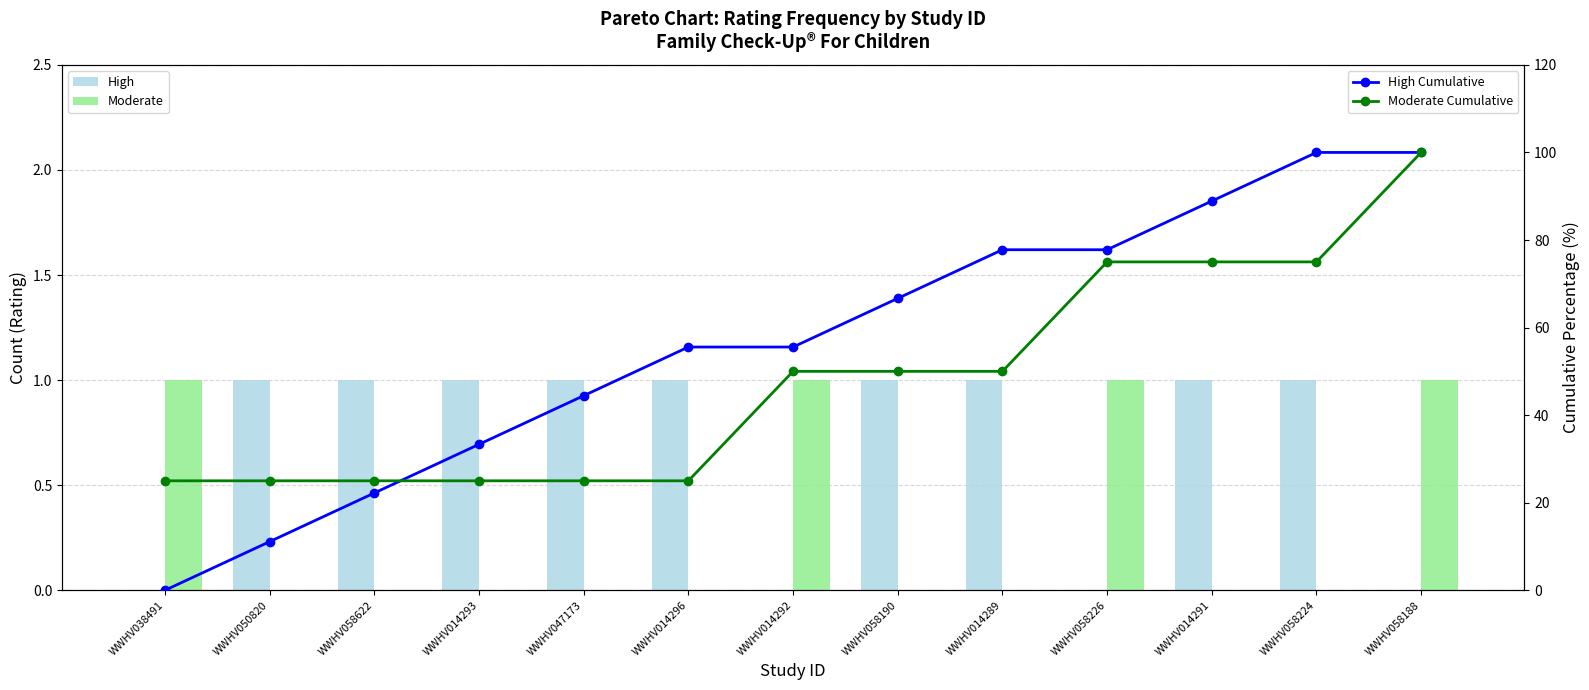

At which category is the sum across all series the highest?

WWHV058188